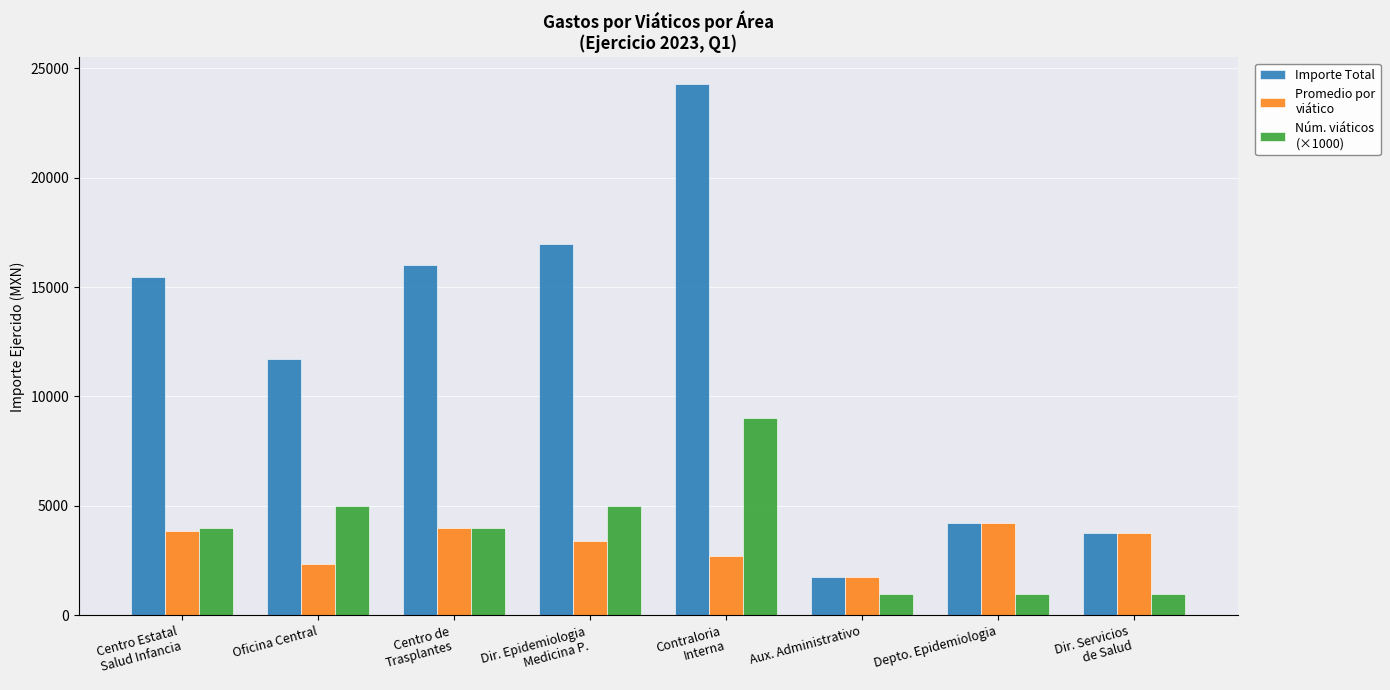

What is the greatest value displayed?

24275.4